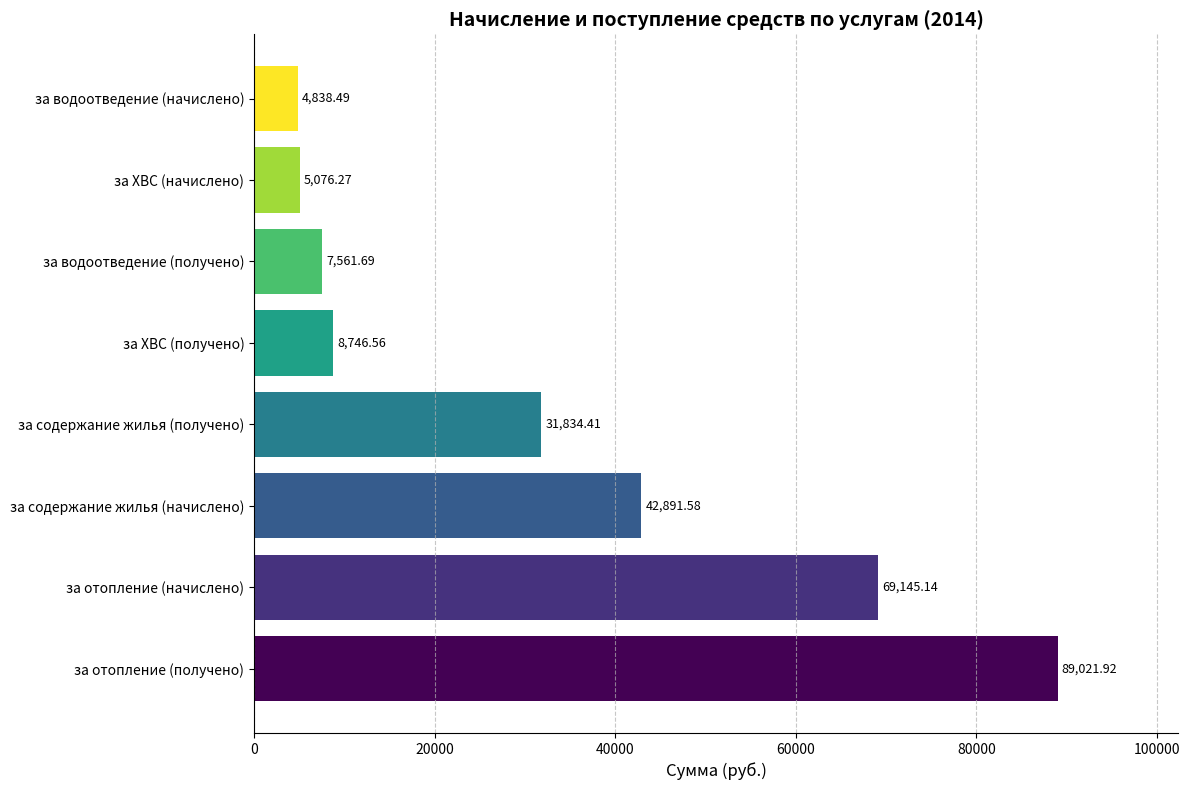

What is the sum of the values at за содержание жилья (получено) and за содержание жилья (начислено)?

74726.0